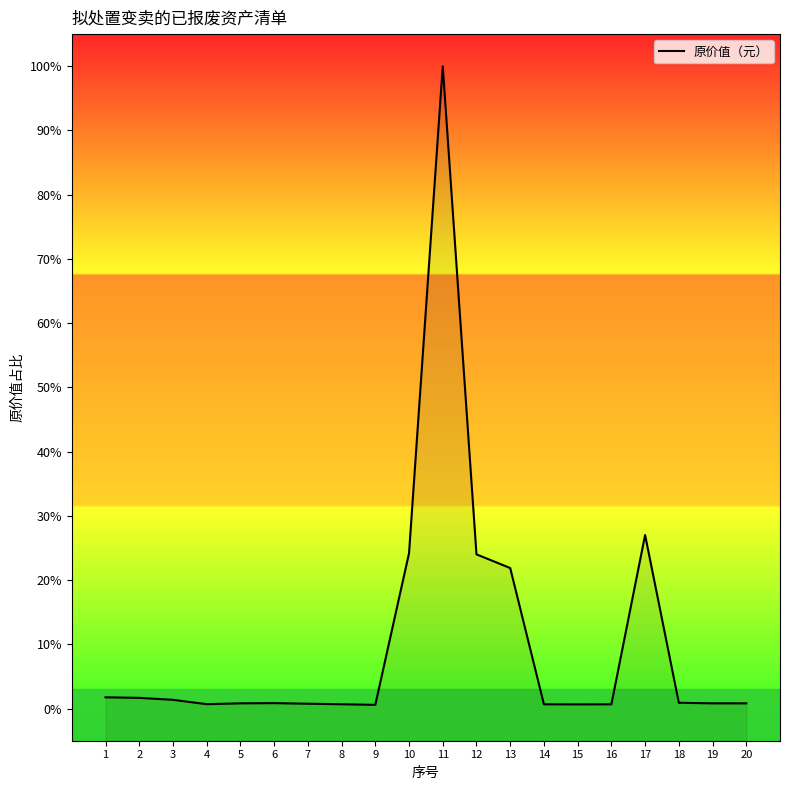

What is the change in value from 4 to 10?

+23.5